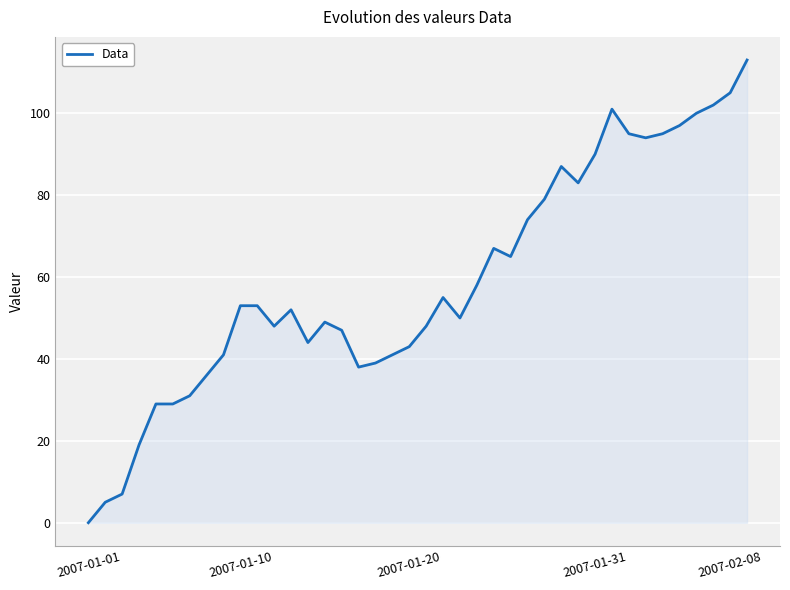

What is the greatest value displayed?

113